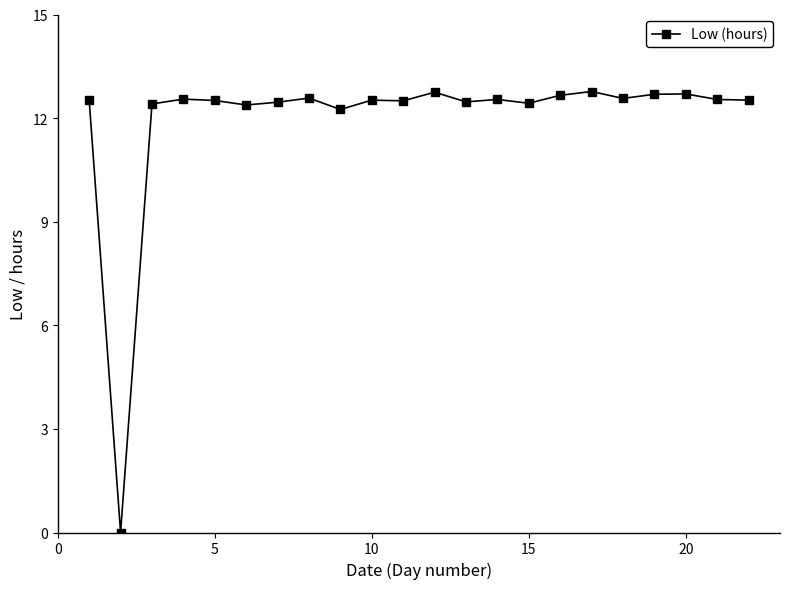

What is the maximum value shown in the chart?

12.8